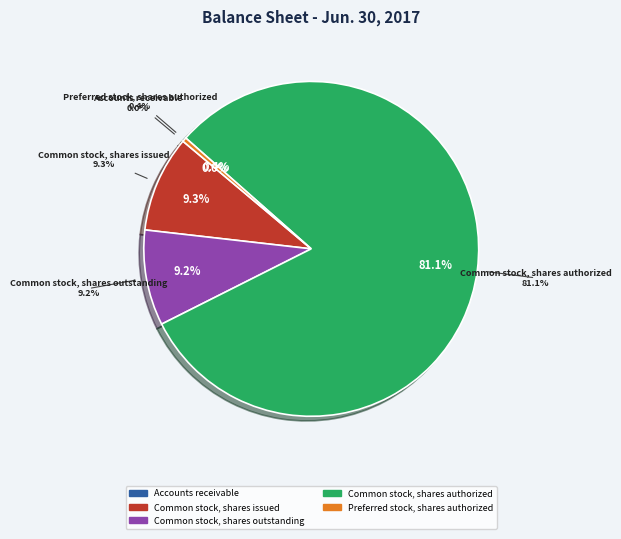

What is the change in value from Accounts receivable to Preferred stock, shares authorized?

+993811